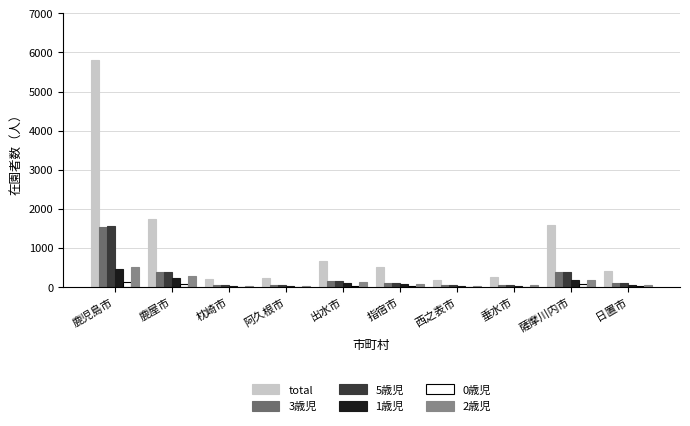

What is the sum of the 5歳児 values at 日置市 and 西之表市?

139